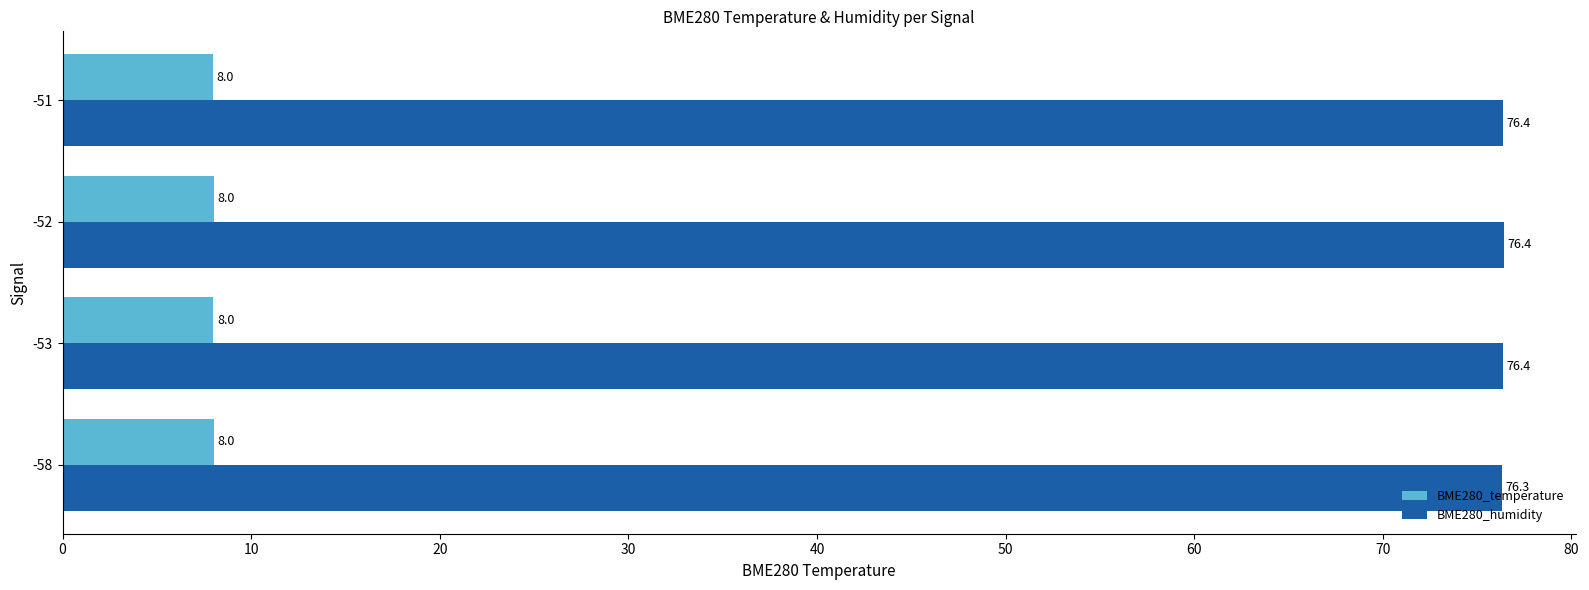

What is the difference between the highest and lowest values at -52?

68.4